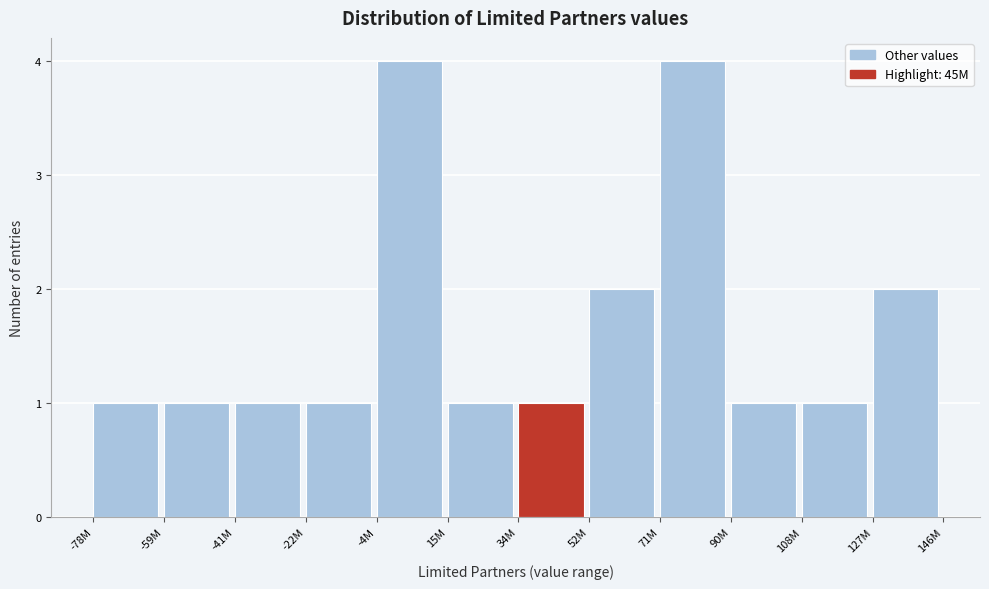

Reading right to left, list all the values displayed in this chart.

2	1	1	4	2	1	1	4	1	1	1	1